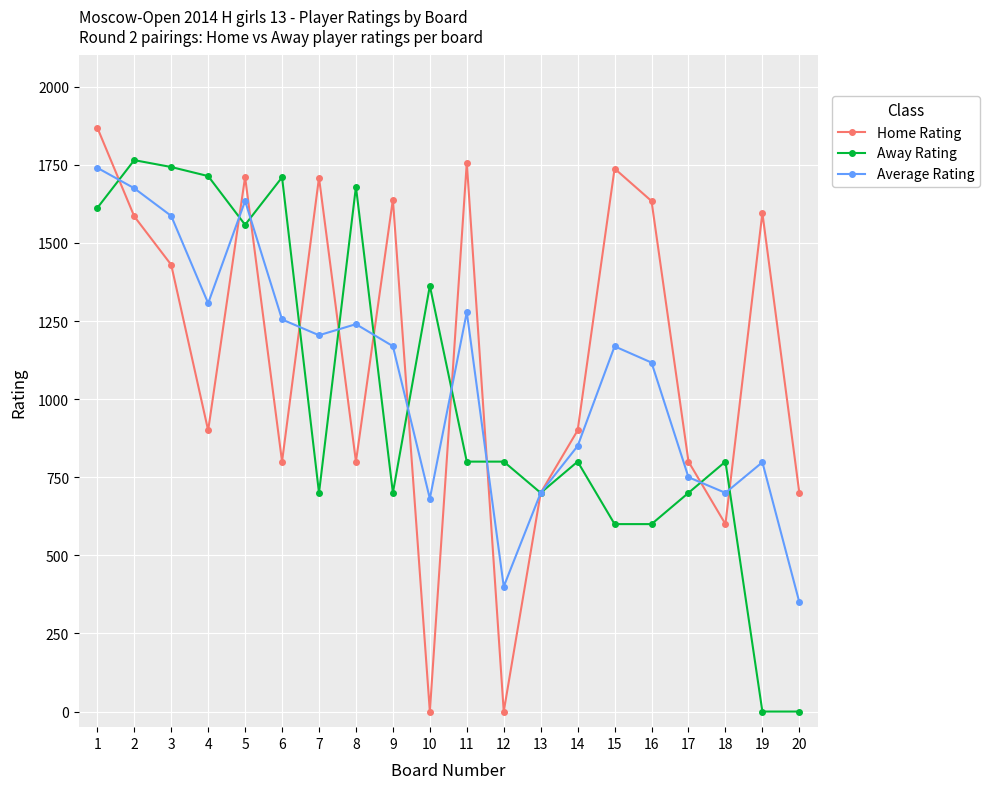

What is the sum of the Home Rating values at 9 and 17?

2439.0